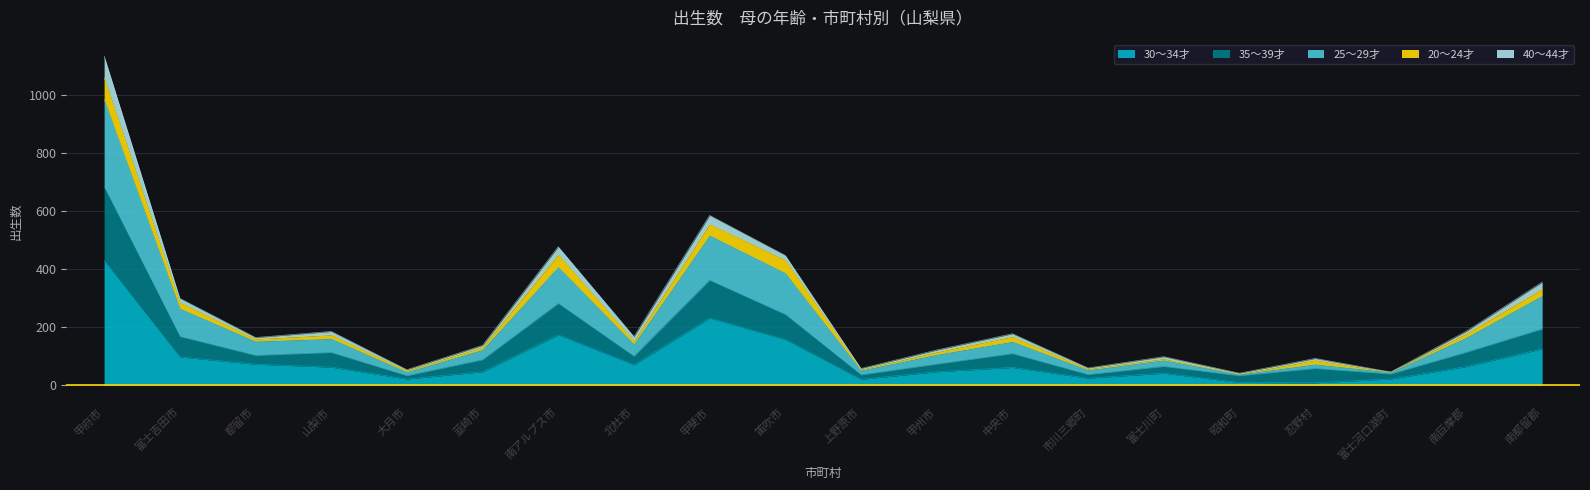

In 30～34才, how many points are lower than both neighbors (excluding endpoints)?

5